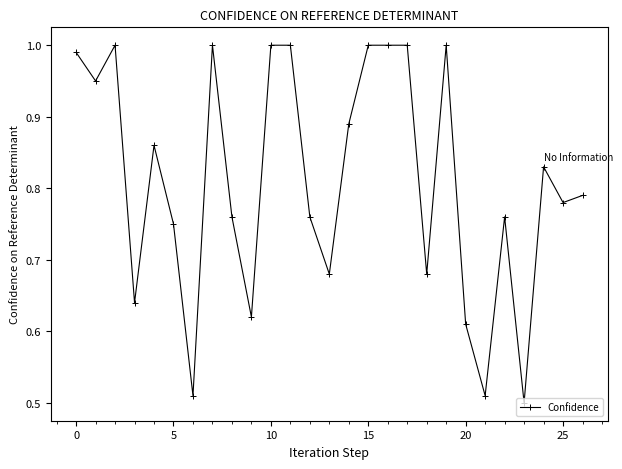

Is this an area chart (filled region under the line)?

No